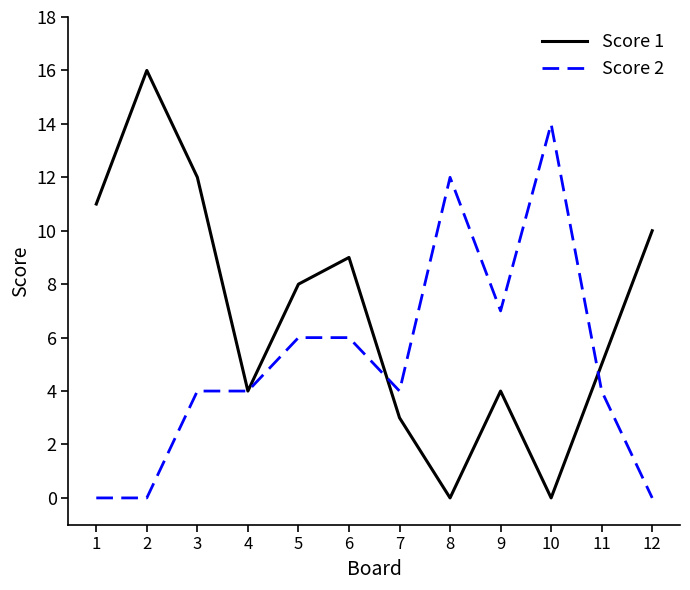

The value of Score 2 at 6 is 6. True or false?

True